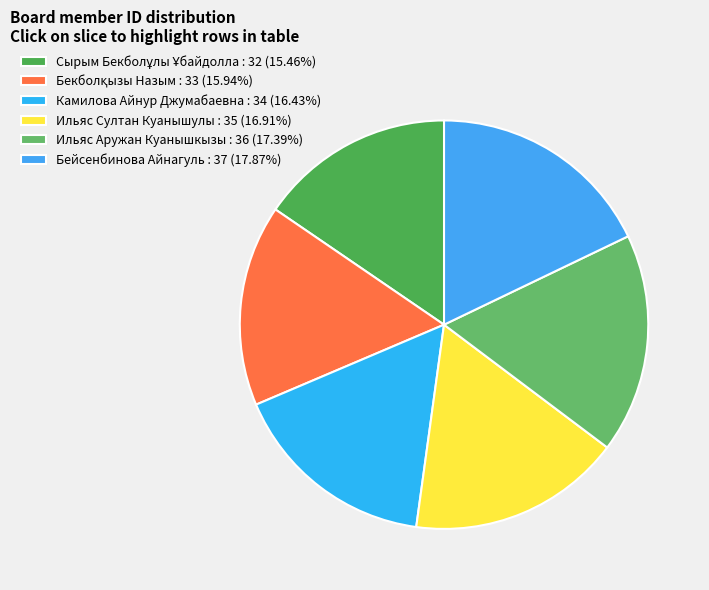

Is there any slice that represents more than half of the pie?

No